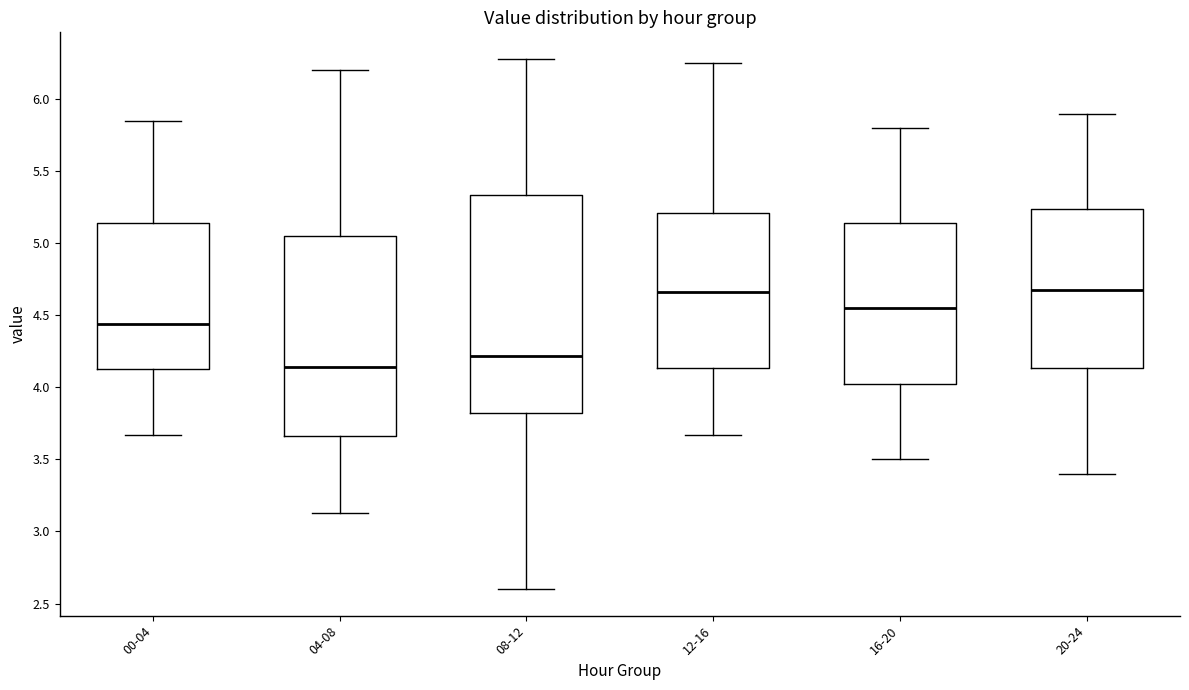

Where does the lower whisker of the box for 08-12 end on the y-axis? The values are not printed on the chart, so give them approximately, as read against the axis.

2.60